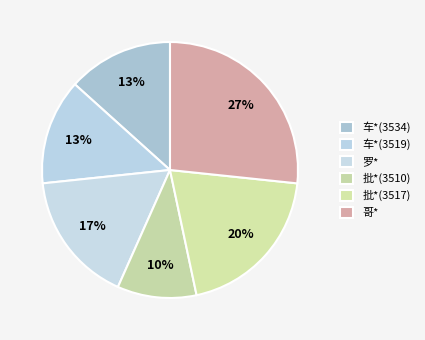

Is 罗* the majority of the pie?

No